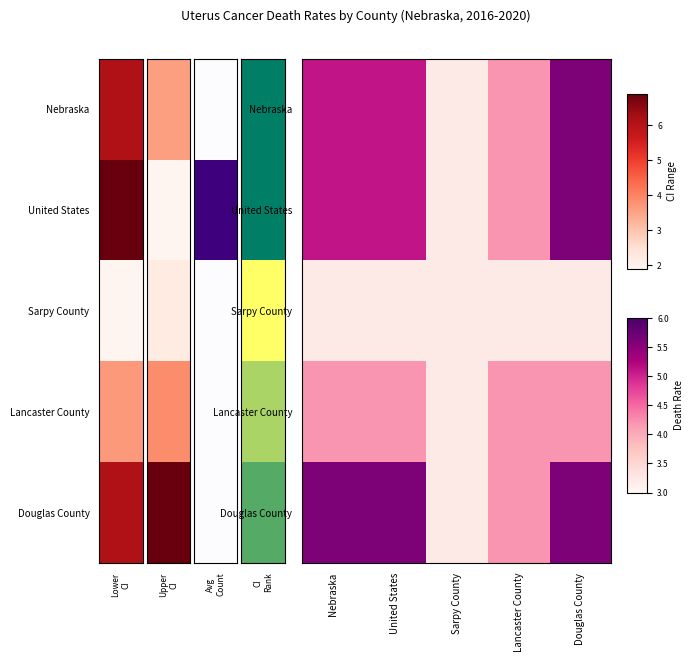

Reading left to right, list all the values displayed in this chart.

Nebraska: Nebraska=5.1	United States=5.1	Sarpy County=3.2	Lancaster County=4.2	Douglas County=5.6
United States: Nebraska=5.1	United States=5.1	Sarpy County=3.2	Lancaster County=4.2	Douglas County=5.6
Sarpy County: Nebraska=3.2	United States=3.2	Sarpy County=3.2	Lancaster County=3.2	Douglas County=3.2
Lancaster County: Nebraska=4.2	United States=4.2	Sarpy County=3.2	Lancaster County=4.2	Douglas County=4.2
Douglas County: Nebraska=5.6	United States=5.6	Sarpy County=3.2	Lancaster County=4.2	Douglas County=5.6